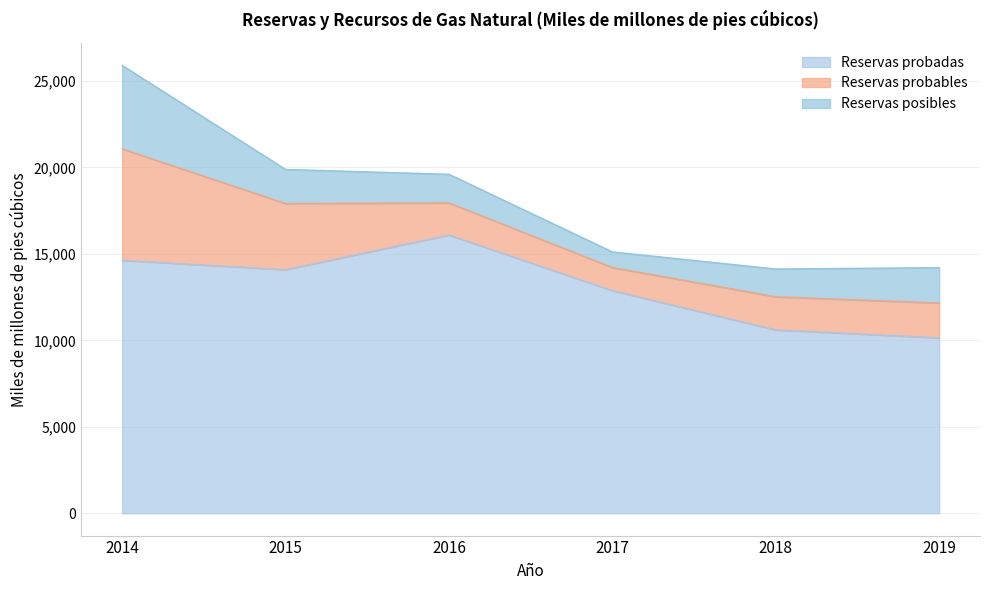

Is it true that Reservas probadas equals 14086.0 at 2015?

True